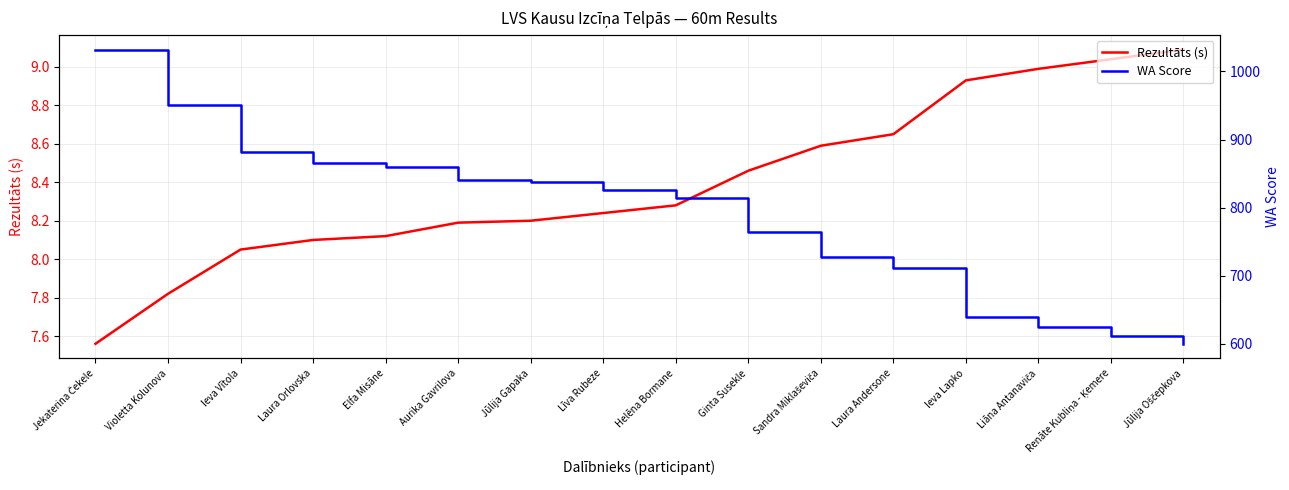

Rank the categories by Rezultāts (s) value from lowest to highest.

Jekaterina Čekele, Violetta Kolunova, Ieva Vītola, Laura Orlovska, Elfa Misāne, Aurika Gavrilova, Jūlija Gapaka, Līva Rubeze, Helēna Bormane, Ginta Susekle, Sandra Miklaševiča, Laura Andersone, Ieva Lapko, Liāna Antanaviča, Renāte Kubliņa - Ķemere, Jūlija Oščepkova